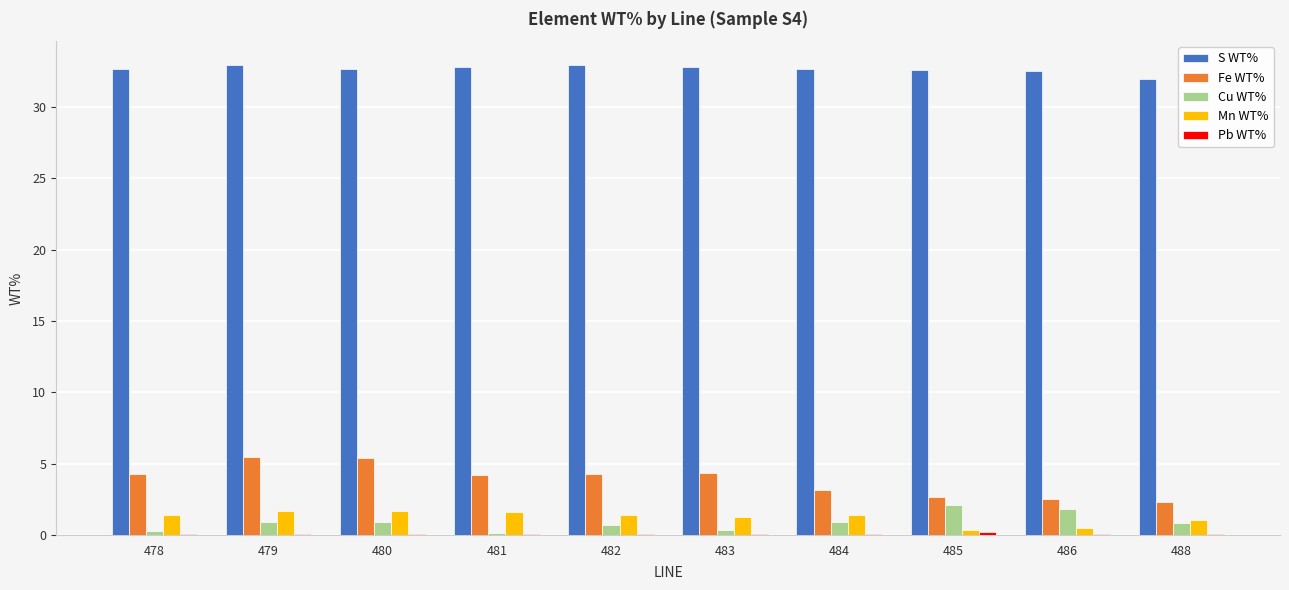

Which series has the largest total across all categories?

S WT%